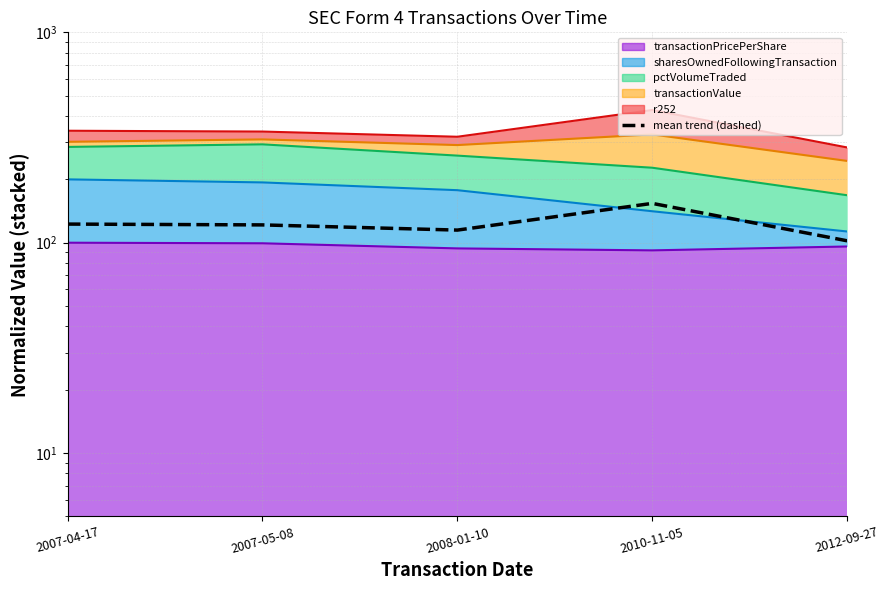

The value at 2007-04-17 is 122.6. True or false?

True